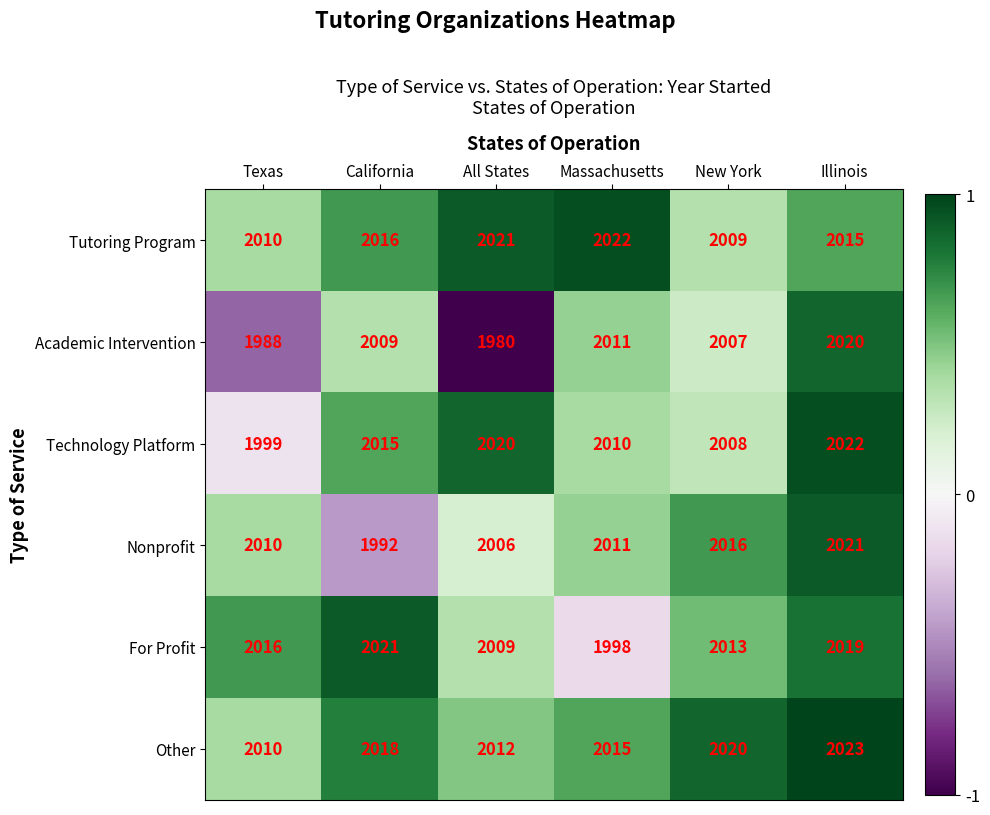

What is the spread (max minus min) of values at Massachusetts?

24